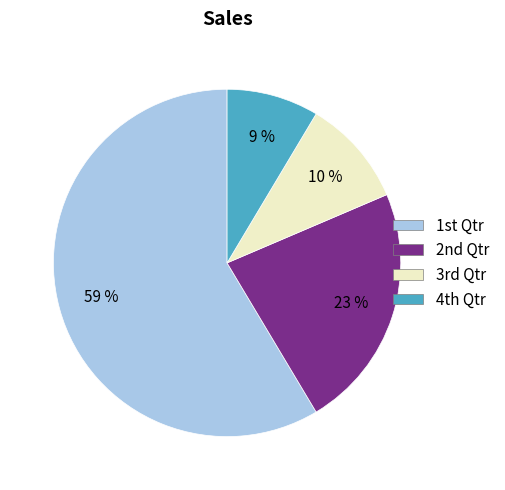

Is there a majority slice in this chart?

Yes